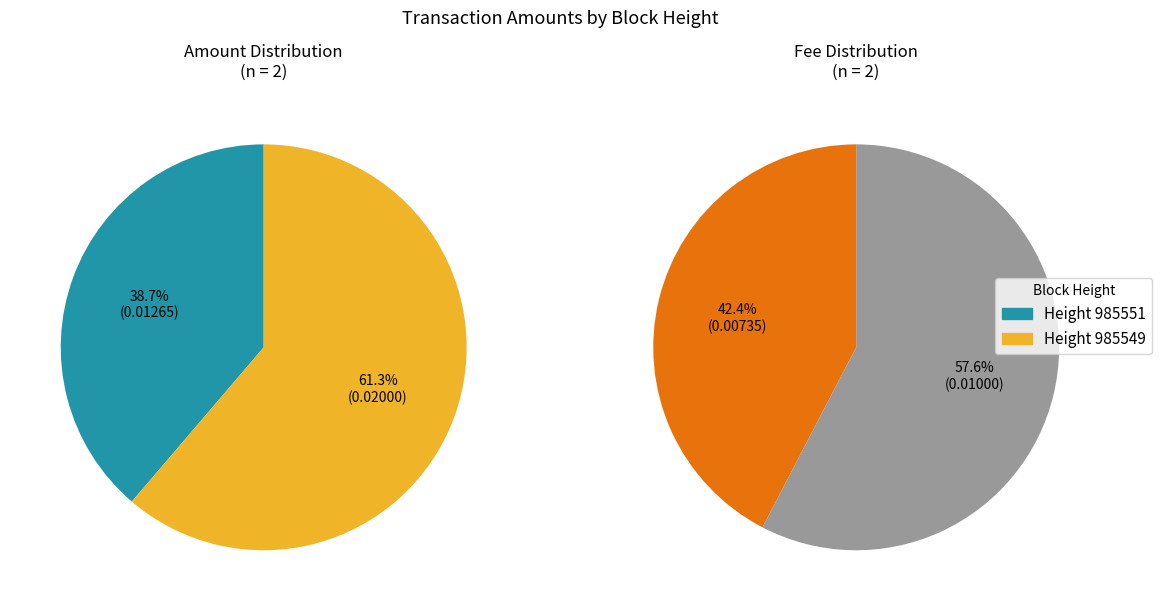

Between 985551 and 985549, which is larger?

985549